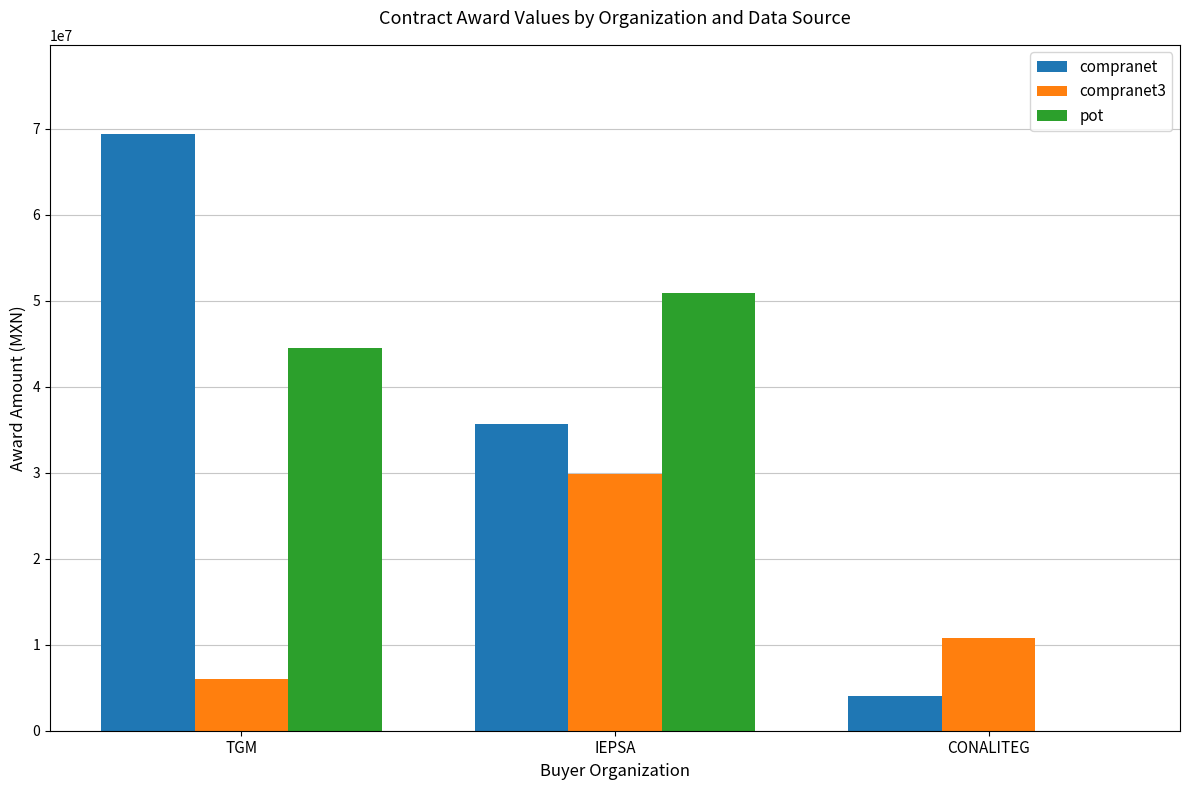

How many groups of bars are there?

3